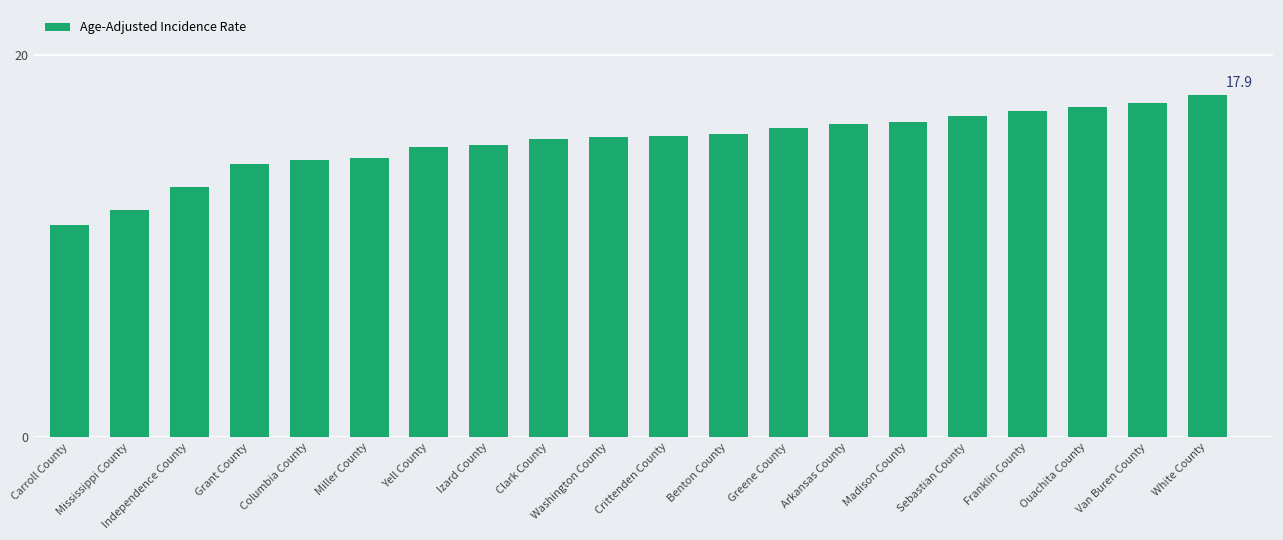

Approximately how many times larger is the value at Independence County compared to Sebastian County?

0.8